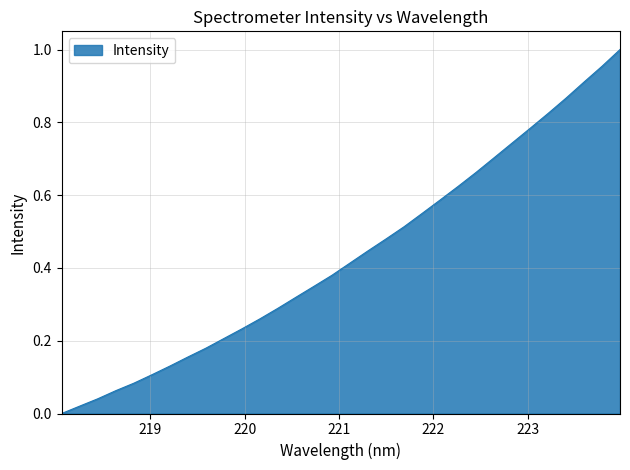

How many lines are shown in the chart?

1